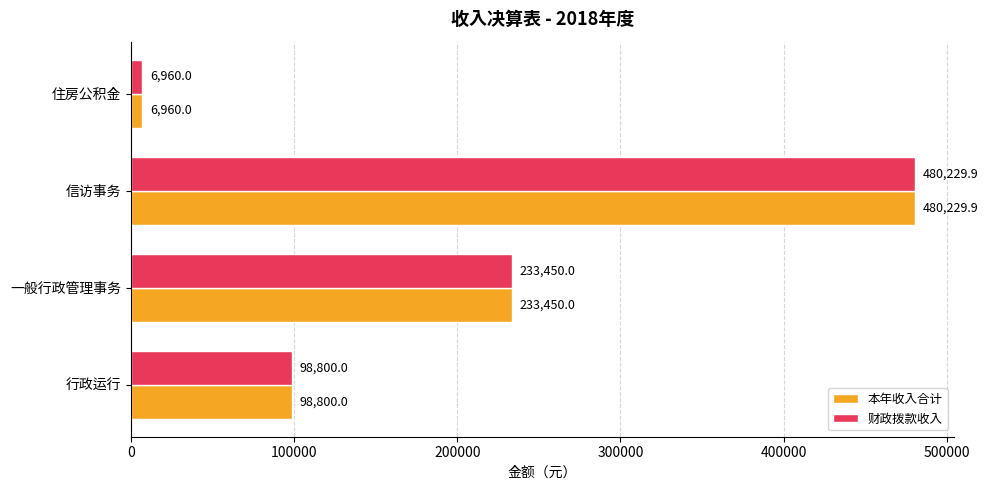

At which category is the sum across all series the highest?

信访事务